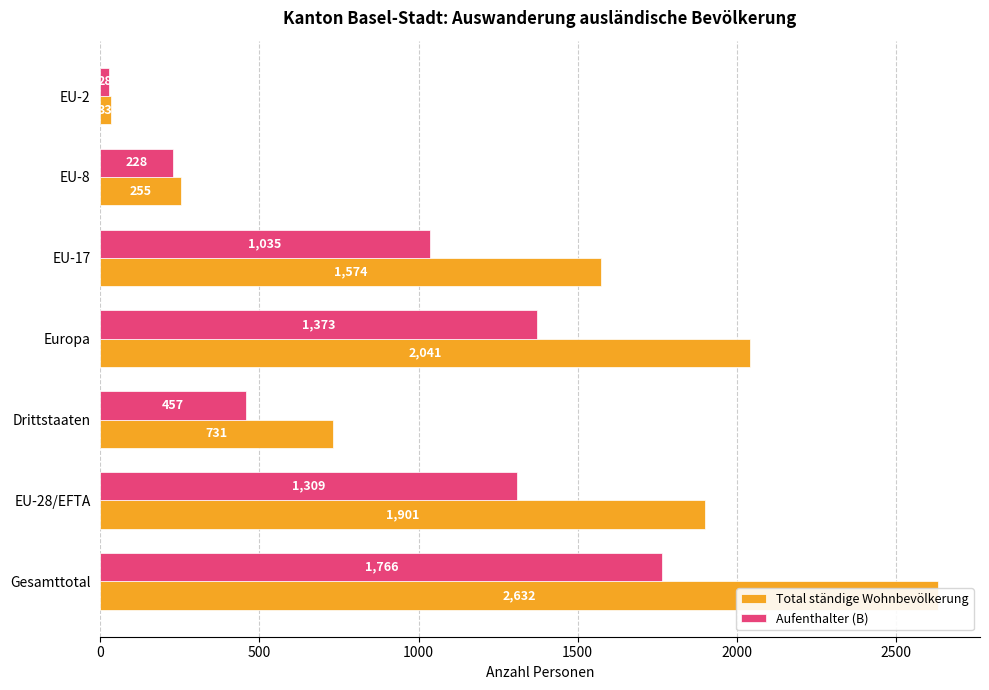

What value does the Aufenthalter (B) series have at Gesamttotal, to the nearest 50?

1750